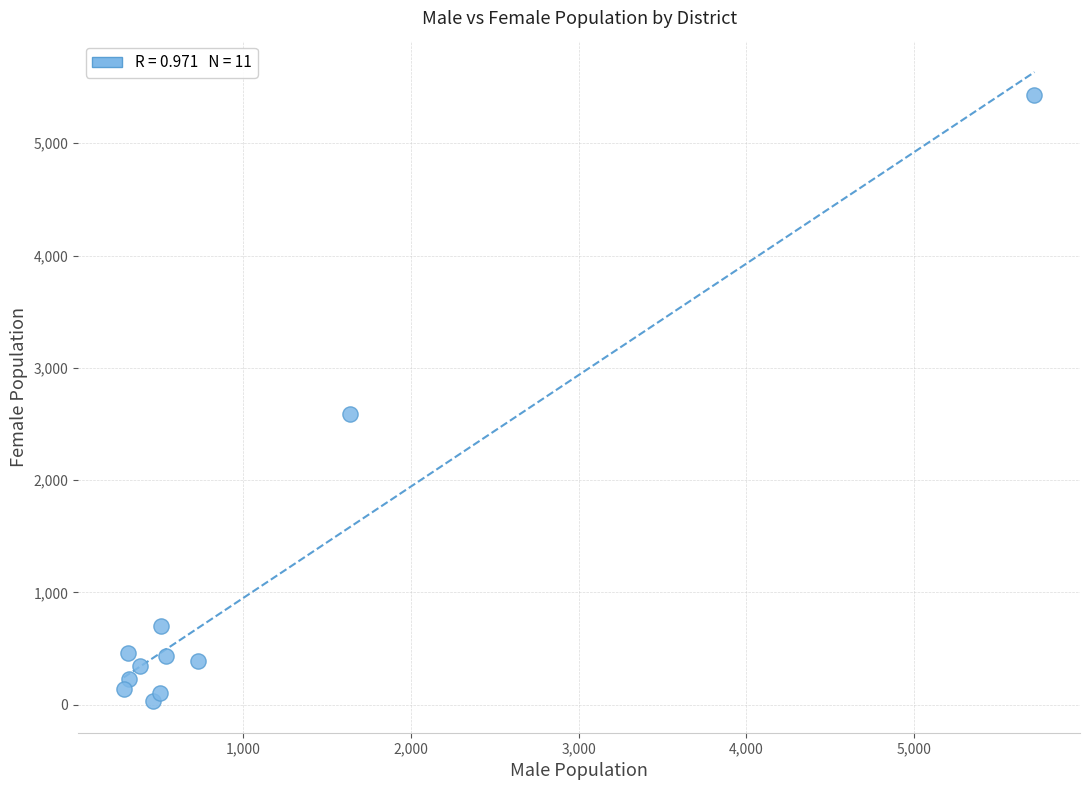

What is the average Y value?

987